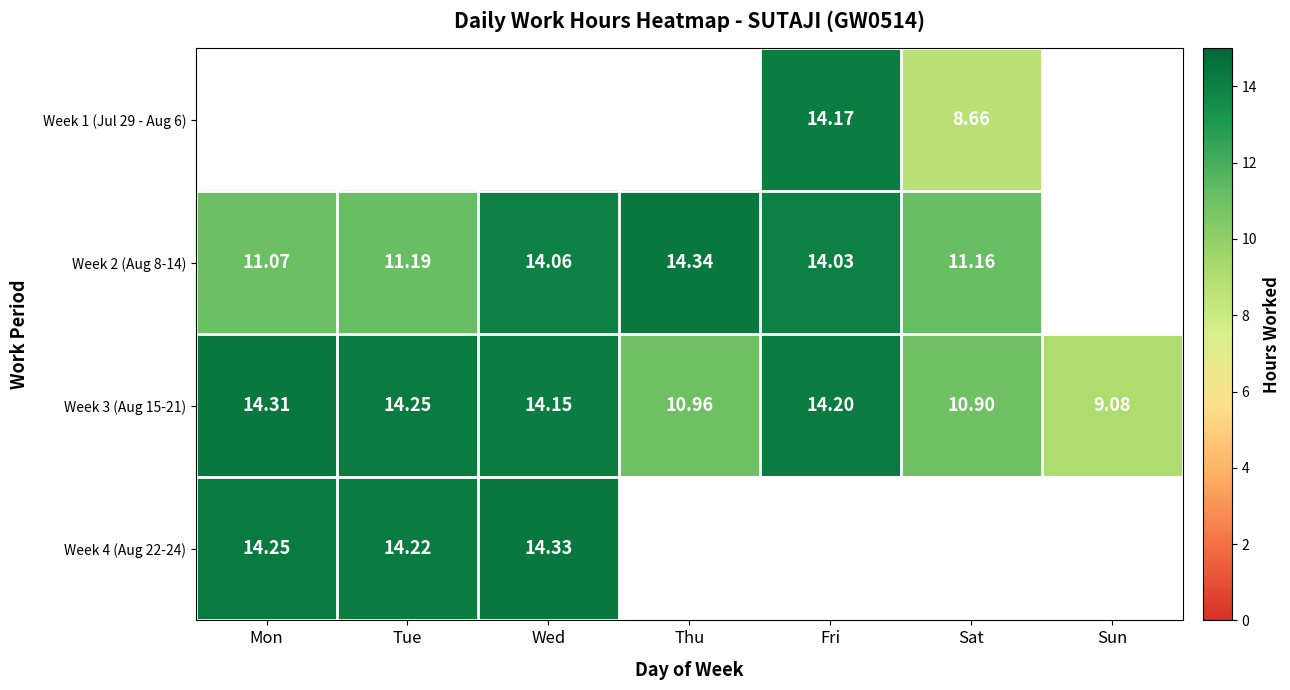

List the labels in order of Week 3 (Aug 15-21) value, largest first.

Mon, Tue, Fri, Wed, Thu, Sat, Sun